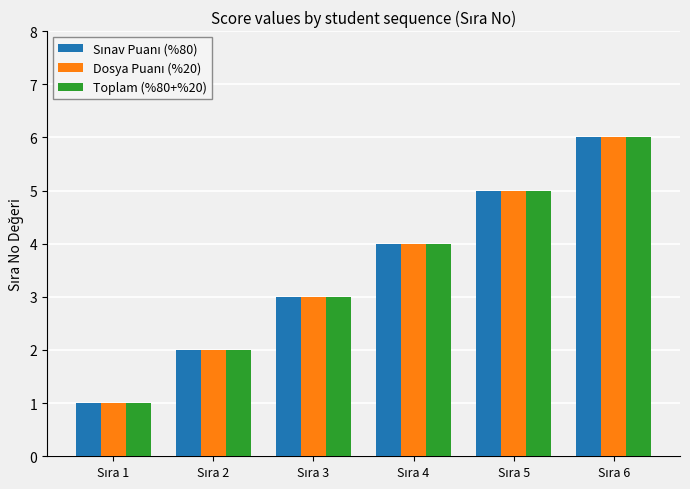

How many Toplam (%80+%20) values are between 2 and 5?

4